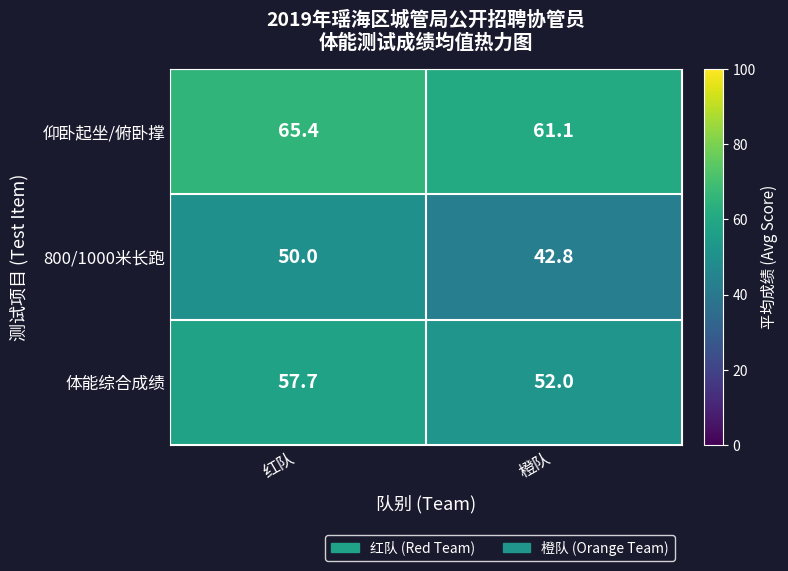

What is the maximum value for 800/1000米长跑?

50.0